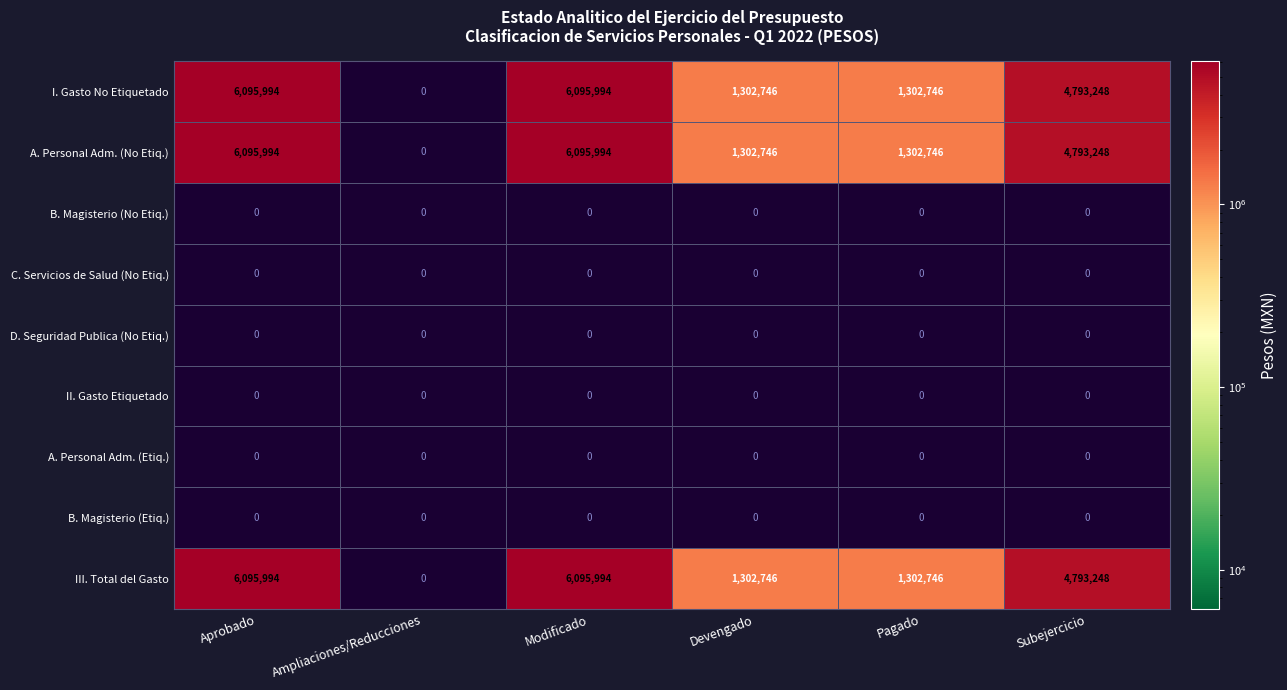

How many series are shown in this chart?

9